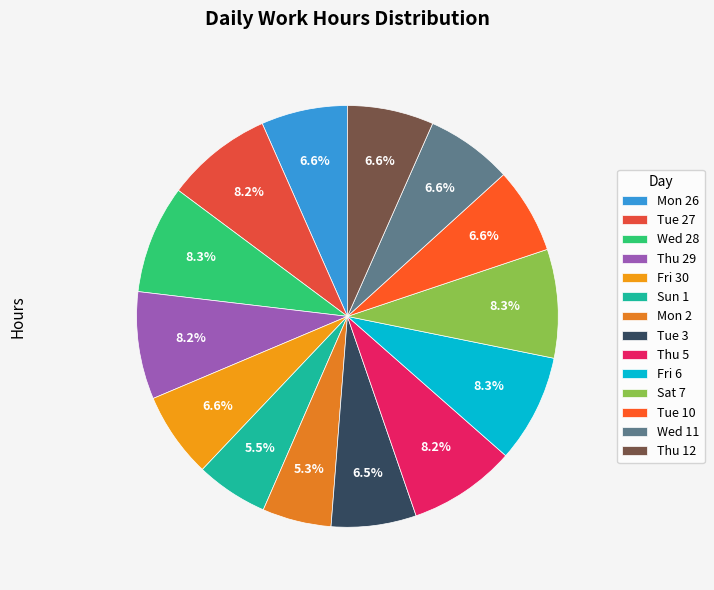

Is there any slice that represents more than half of the pie?

No